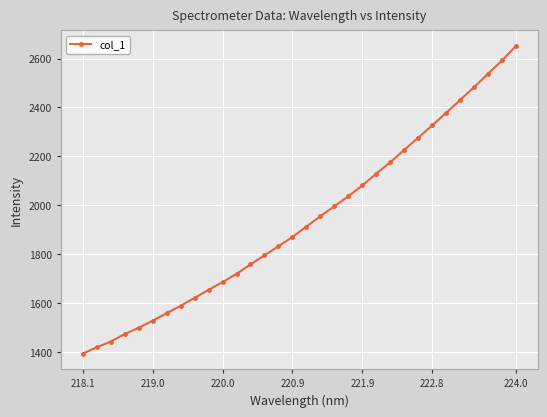

True or false: there are more than 2 points higher than both neighbors.

False